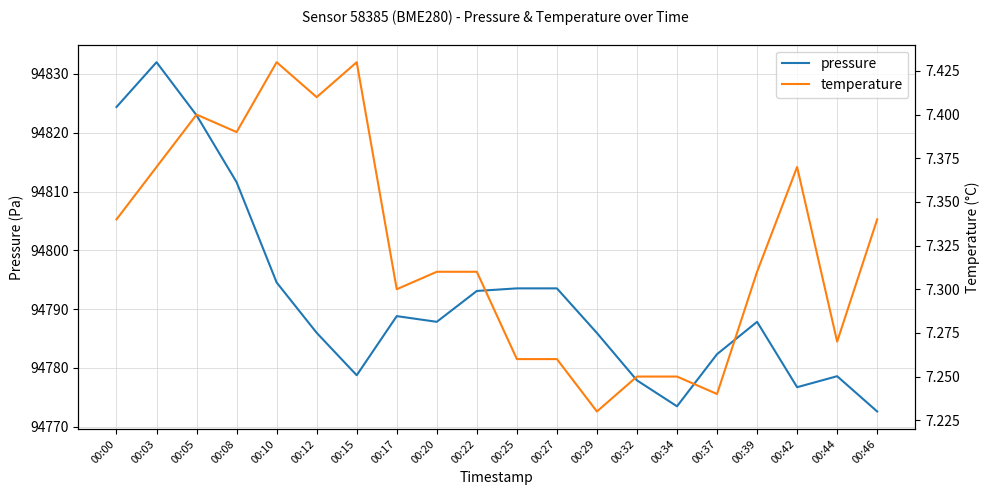

How many interior local peaks does the temperature series have?

4